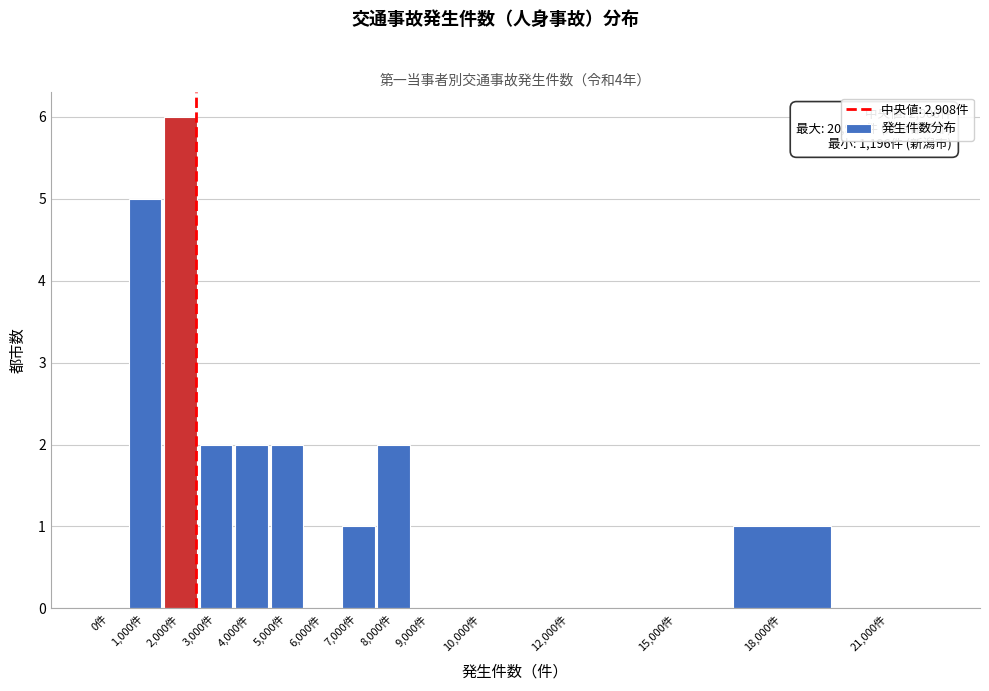

Reading left to right, transcribe all the data shown in this chart.

0件=0	1,000件=5	2,000件=6	3,000件=2	4,000件=2	5,000件=2	6,000件=0	7,000件=1	8,000件=2	9,000件=0	10,000件=0	12,000件=0	15,000件=0	18,000件=1	21,000件=0